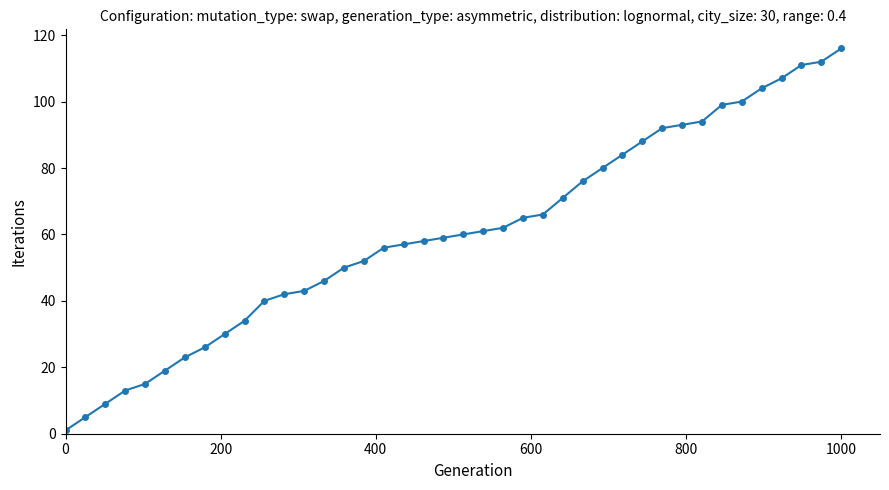

What is the average value?

60